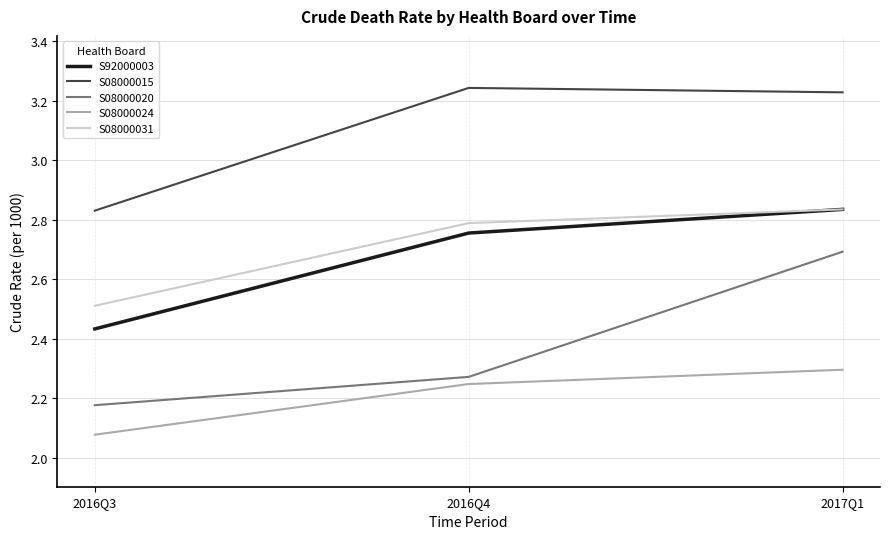

What are all the series names shown in the legend?

S92000003, S08000015, S08000020, S08000024, S08000031